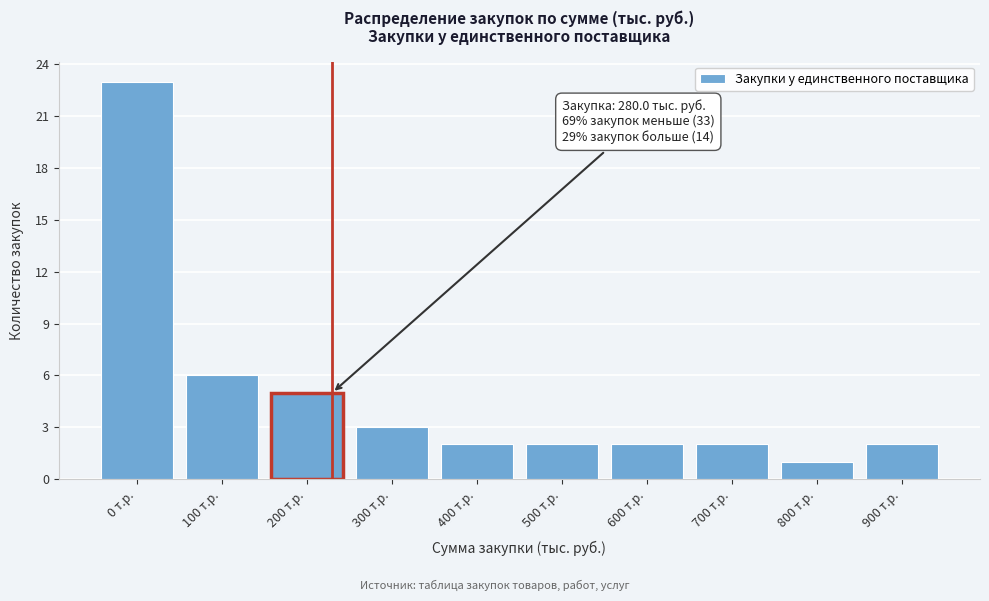

Reading left to right, list all the values displayed in this chart.

0 т.р.=23	100 т.р.=6	200 т.р.=5	300 т.р.=3	400 т.р.=2	500 т.р.=2	600 т.р.=2	700 т.р.=2	800 т.р.=1	900 т.р.=2